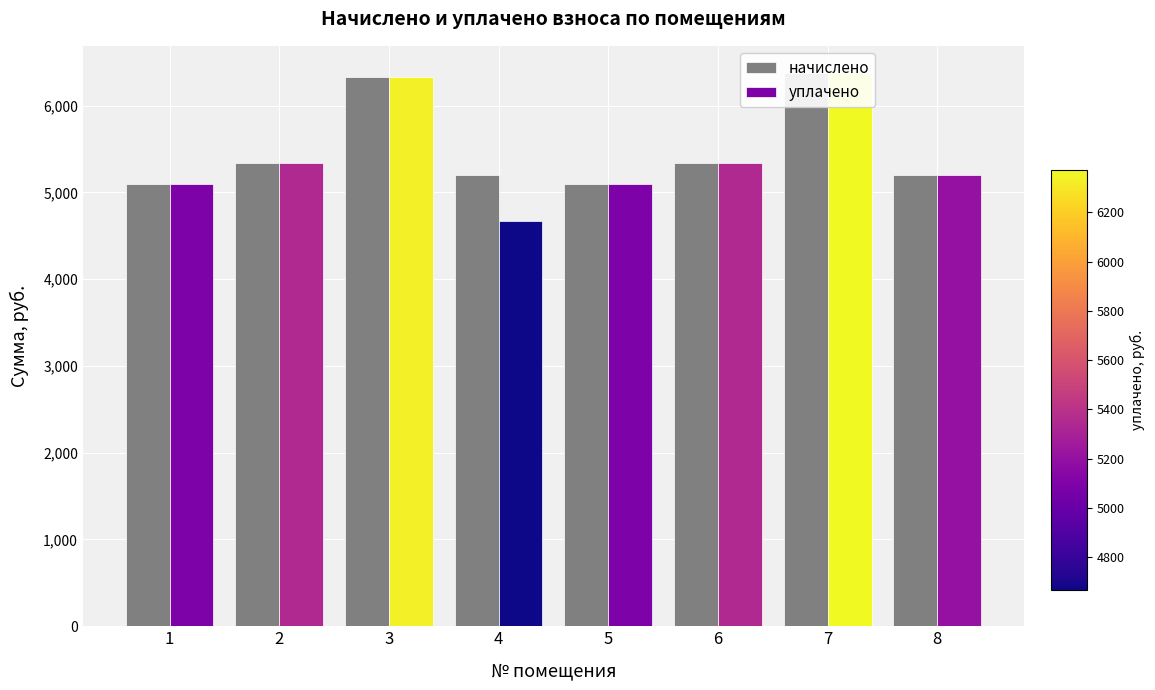

List the labels in order of value, largest first.

7, 3, 2, 6, 4, 8, 1, 5